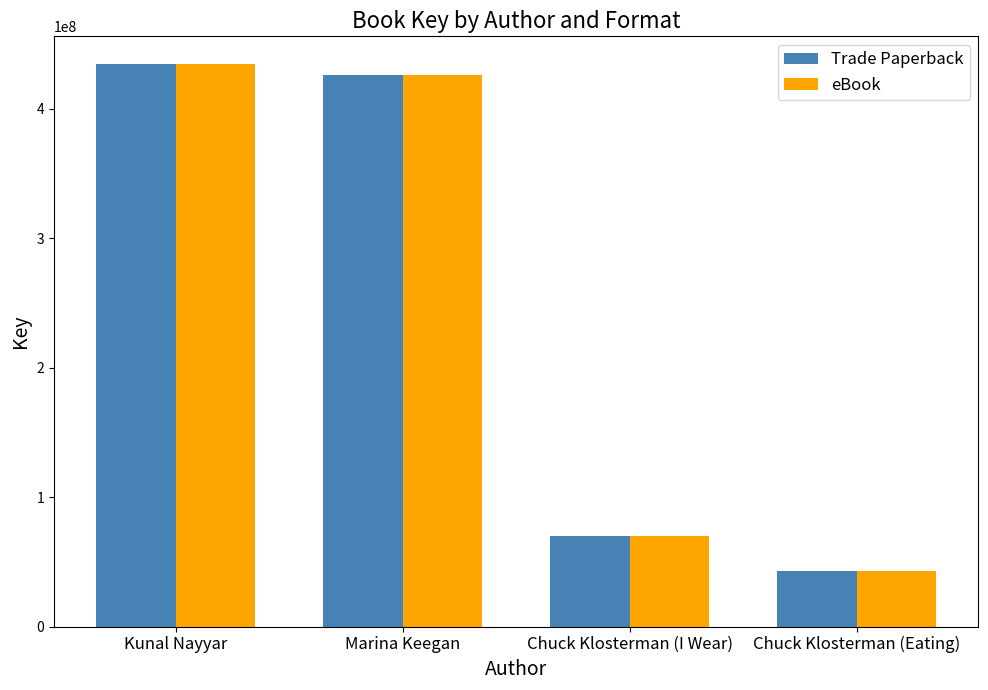

What is the value of the eBook bar at the 3rd from the left?

70051364